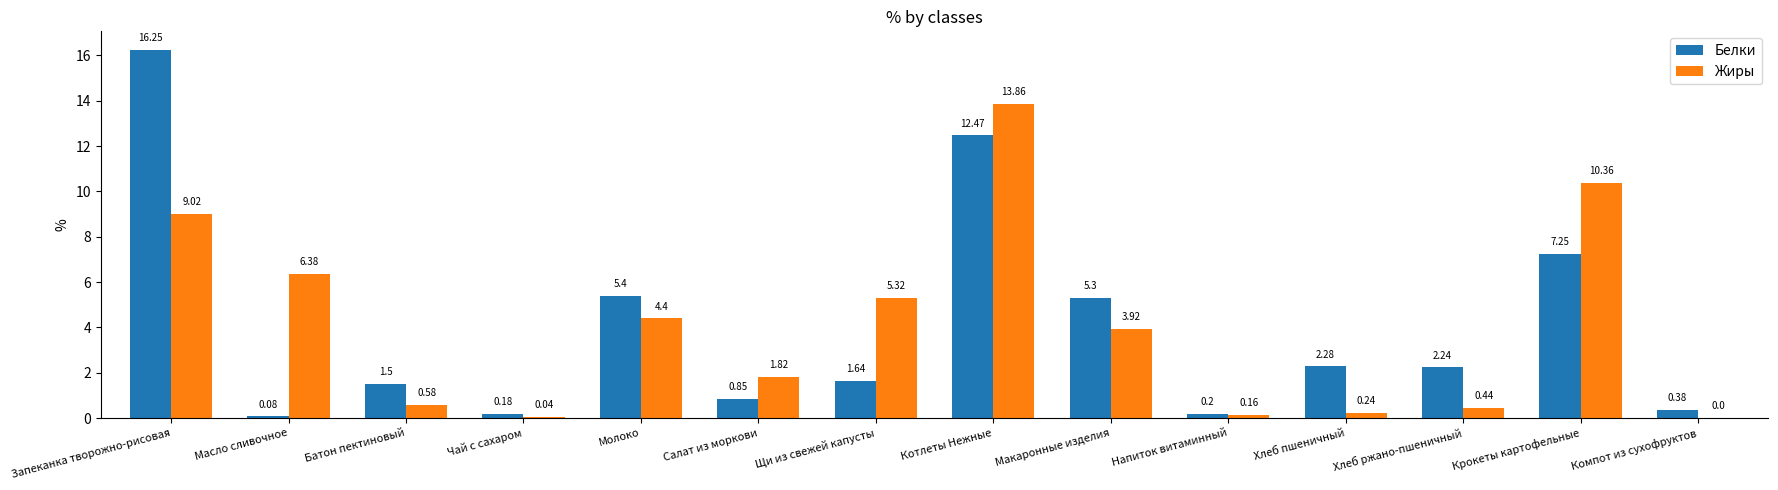

Is the value of Белки at Макаронные изделия greater than the value of Жиры at Салат из моркови?

Yes